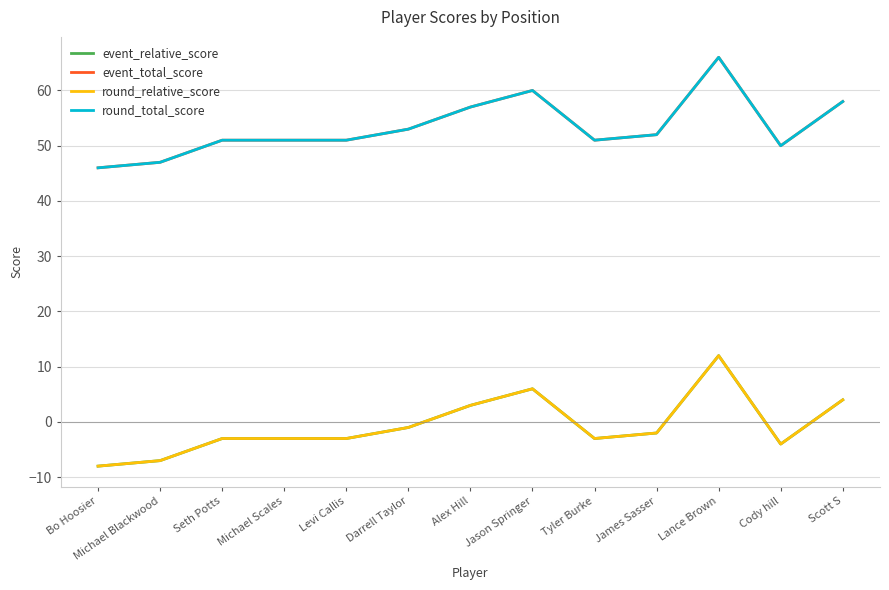

Rank the series by their maximum value, from highest to lowest.

event_total_score, round_total_score, event_relative_score, round_relative_score